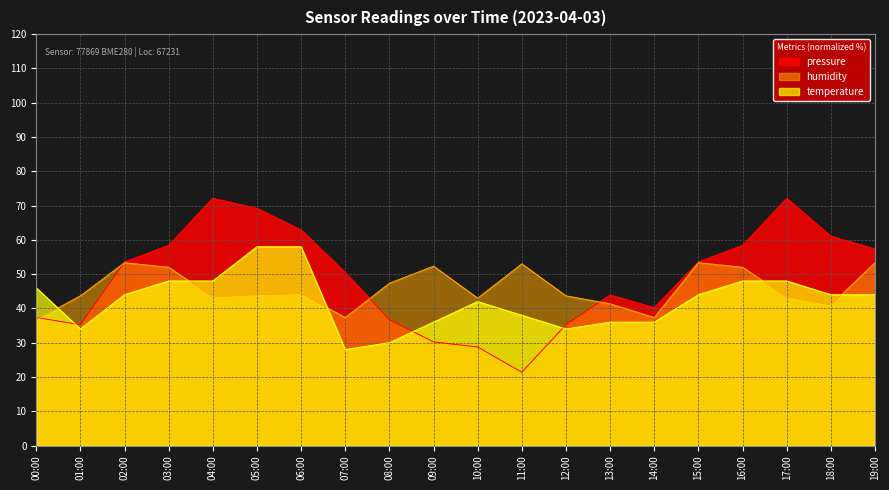

At which category does the chart reach its peak across all series?

04:00